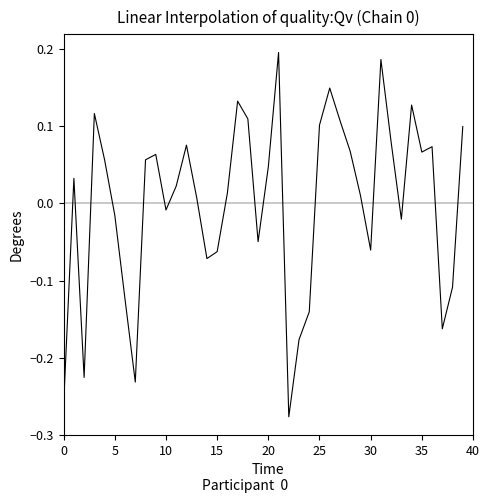

Reading left to right, what are all the values shown in this chart?

-0.3	0.0	-0.2	0.1	0.1	-0.0	-0.1	-0.2	0.1	0.1	-0.0	0.0	0.1	0.0	-0.1	-0.1	0.0	0.1	0.1	-0.0	0.0	0.2	-0.3	-0.2	-0.1	0.1	0.1	0.1	0.1	0.0	-0.1	0.2	0.1	-0.0	0.1	0.1	0.1	-0.2	-0.1	0.1